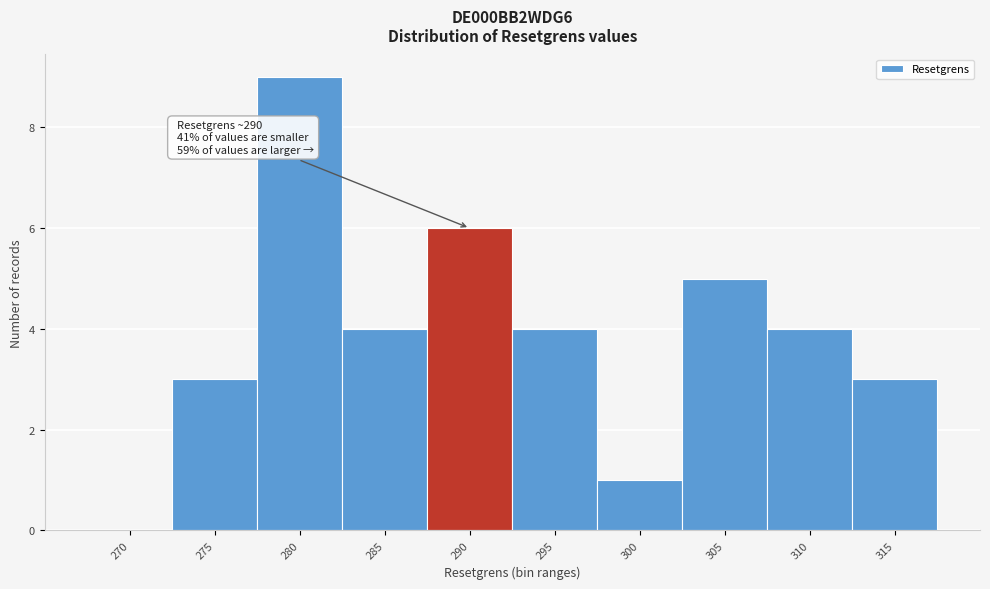

Reading right to left, transcribe all the data shown in this chart.

315=3	310=4	305=5	300=1	295=4	290=6	285=4	280=9	275=3	270=0